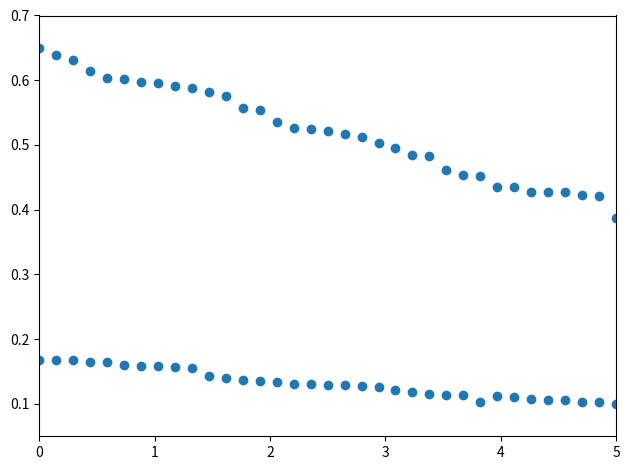

How many points are shown in the scatter plot?

70